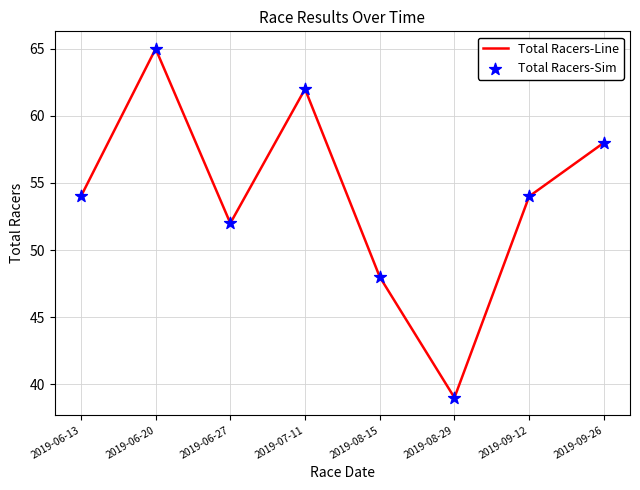

The chart shows a value of 62 at 2019-07-11. True or false?

True